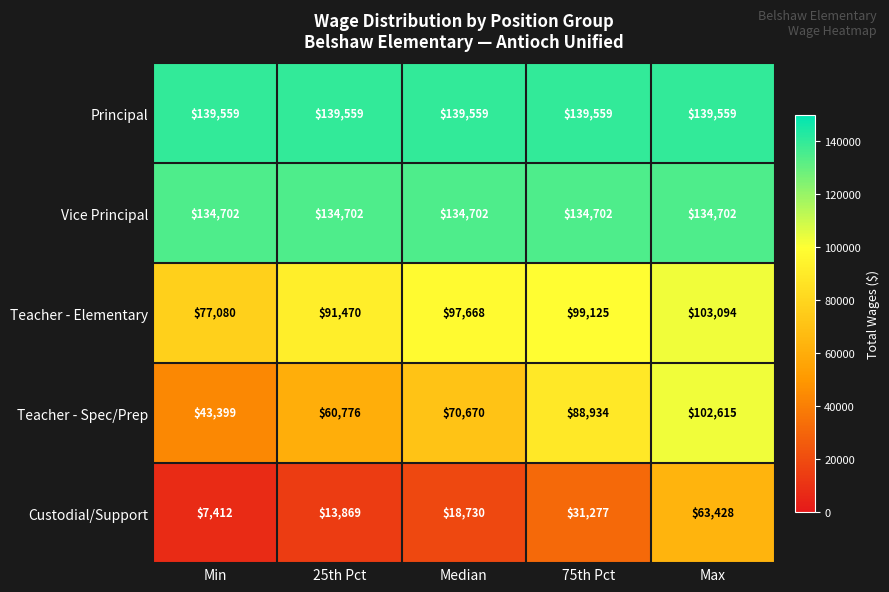

Reading left to right, transcribe all the data shown in this chart.

Principal: 139559	139559	139559	139559	139559
Vice Principal: 134702	134702	134702	134702	134702
Teacher - Elementary: 77080	91470	97668	99125	103094
Teacher - Spec/Prep: 43399	60776	70670	88934	102615
Custodial/Support: 7412	13869	18730	31277	63428